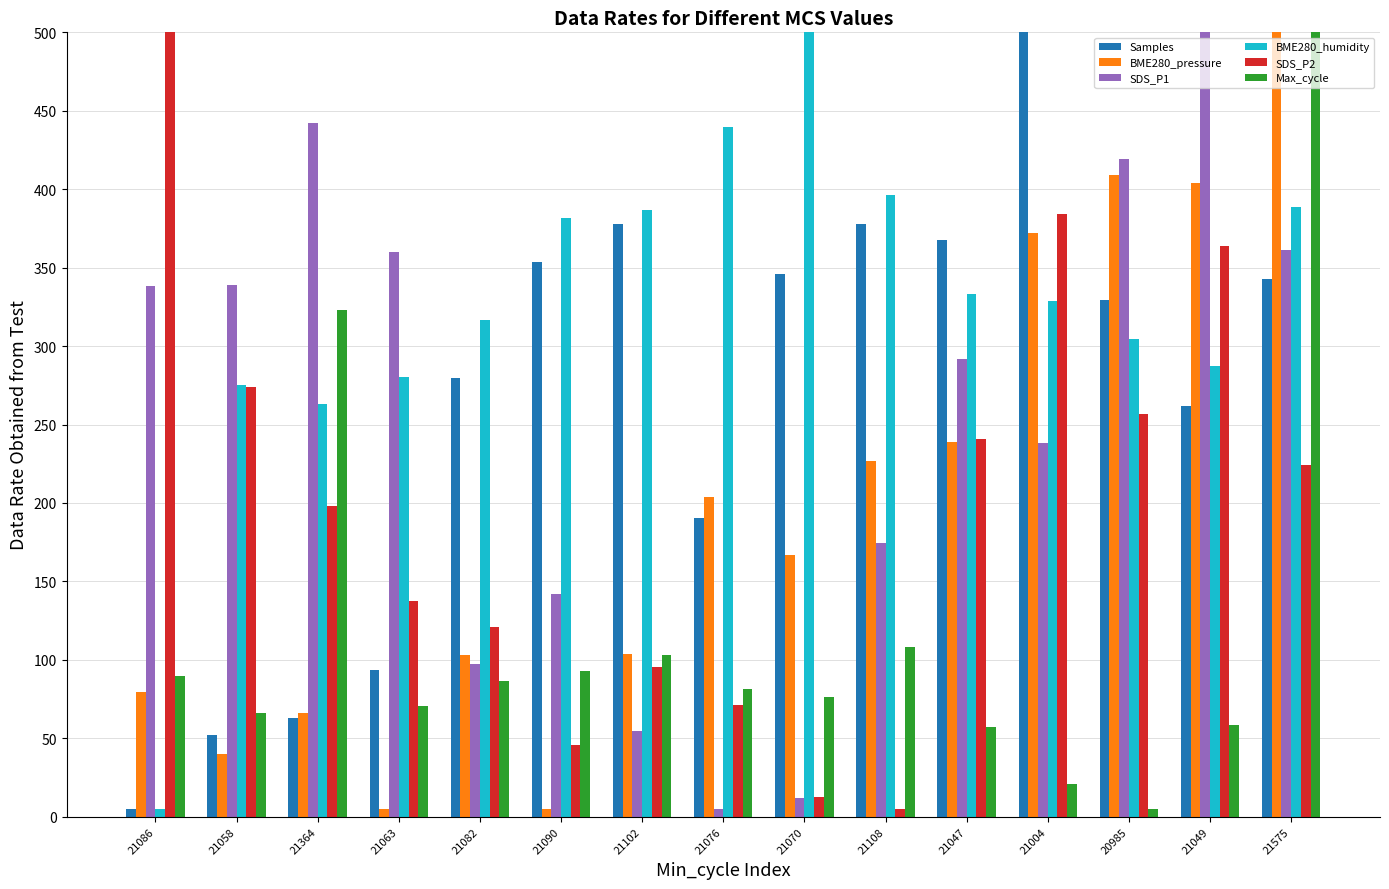

Between 21102 and 21108, which series saw the biggest shift?

BME280_pressure